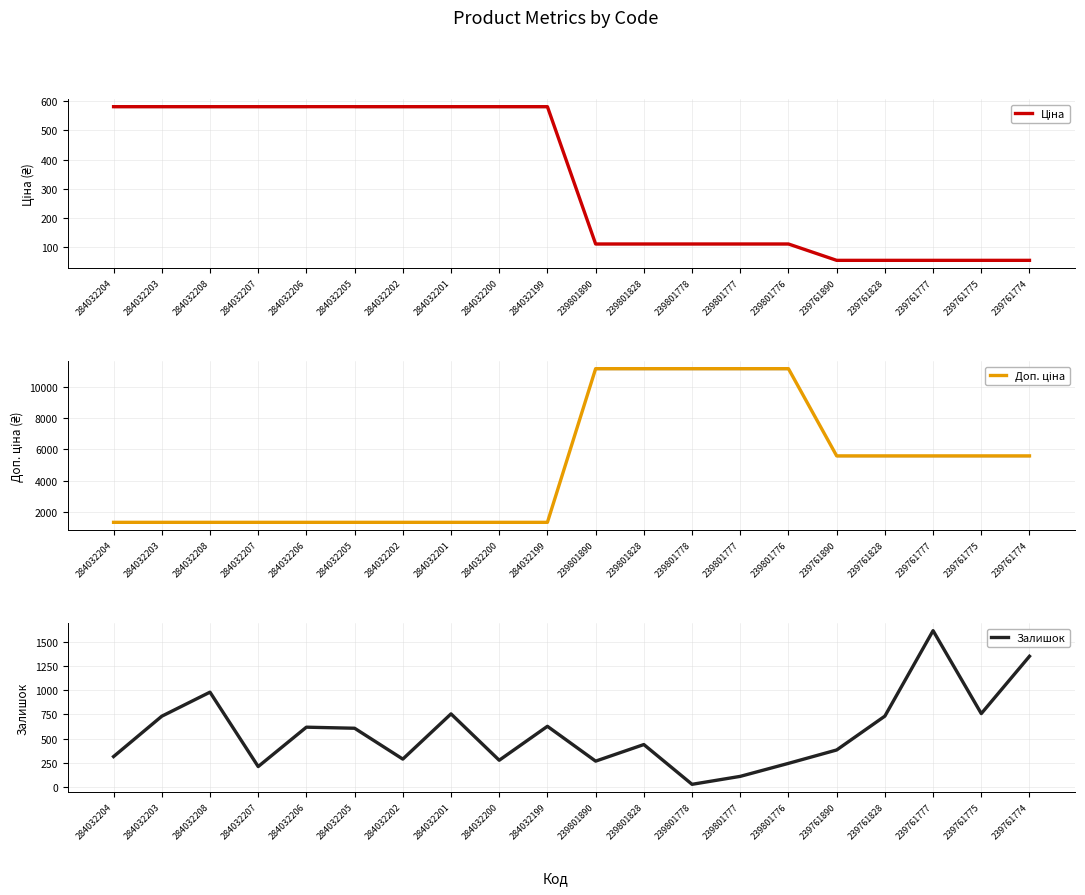

Count the number of data series in this chart.

3